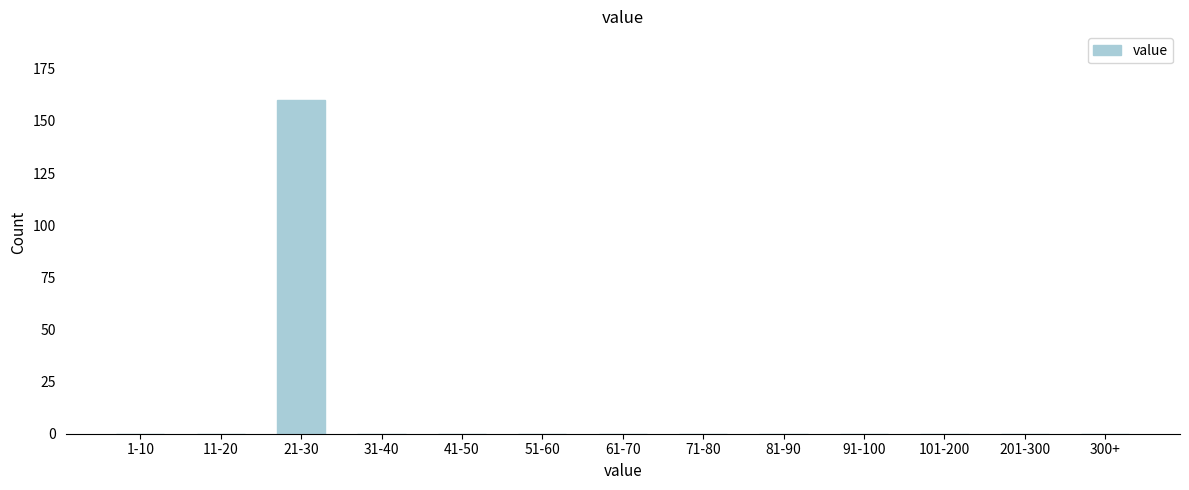

Reading left to right, what are all the values shown in this chart?

1-10=0	11-20=0	21-30=160	31-40=0	41-50=0	51-60=0	61-70=0	71-80=0	81-90=0	91-100=0	101-200=0	201-300=0	300+=0